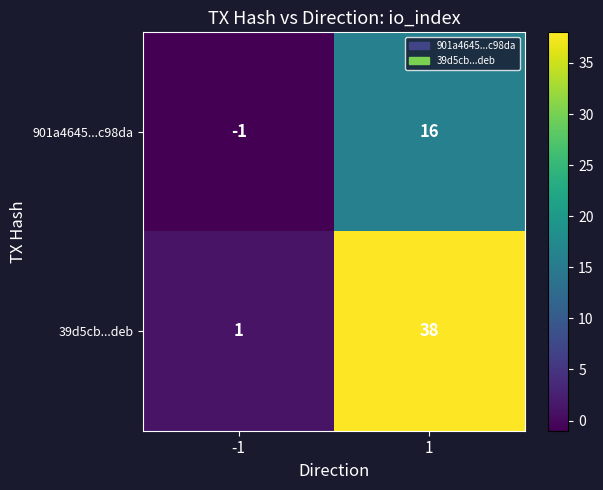

What is the sum of the 901a4645...c98da values at 1 and -1?

15